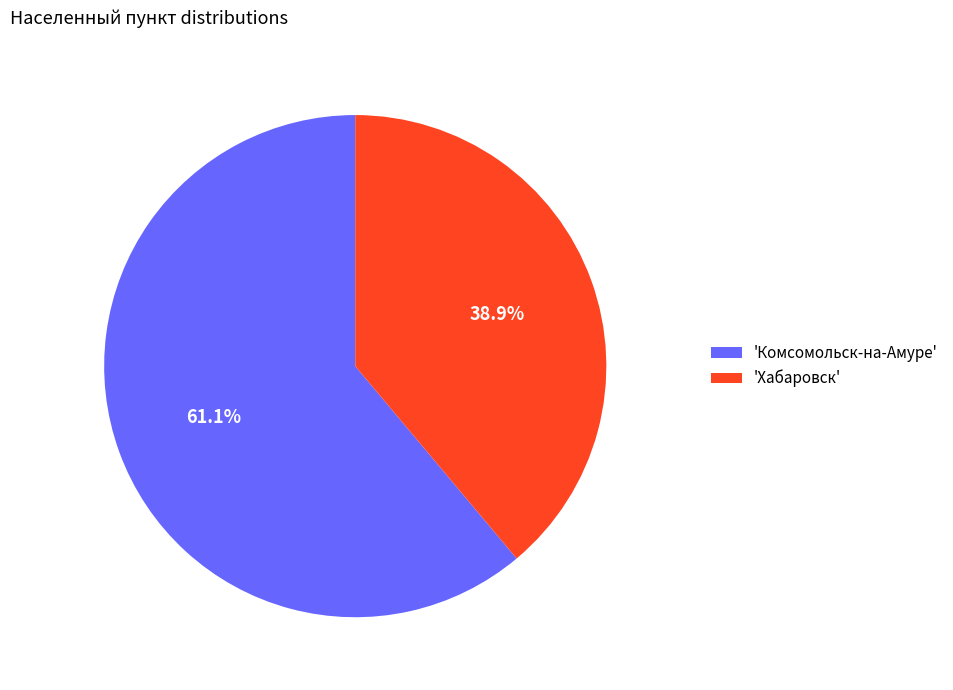

Is the sum of 'Хабаровск' and 'Комсомольск-на-Амуре' greater than half?

Yes